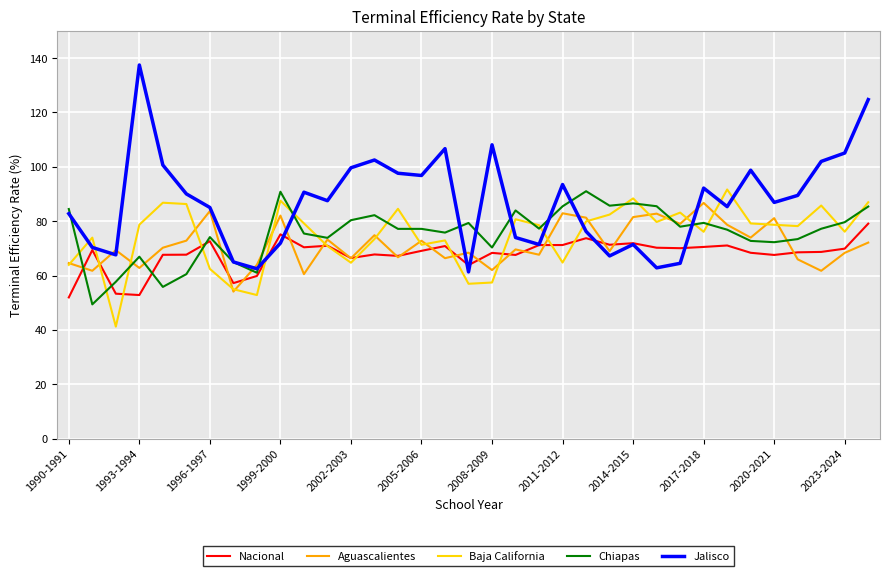

What is the difference between the maximum and minimum values in the Jalisco series?

76.1